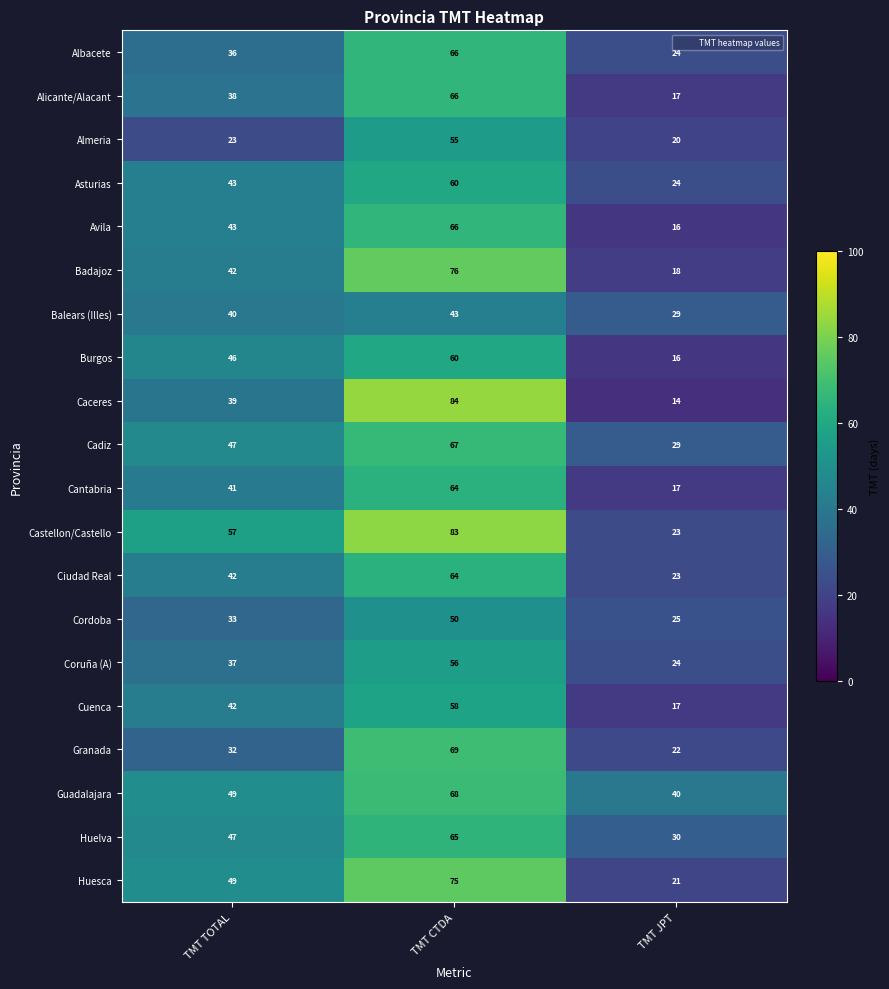

What is the sum of the Cadiz values at TMT JPT and TMT CTDA?

96